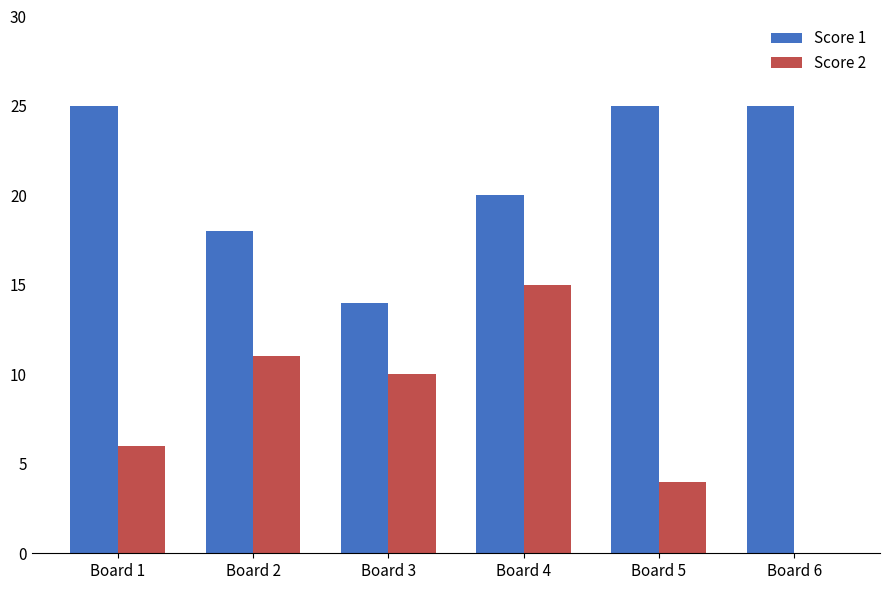

Reading left to right, transcribe all the data shown in this chart.

Score 1: 25	18	14	20	25	25
Score 2: 6	11	10	15	4	0